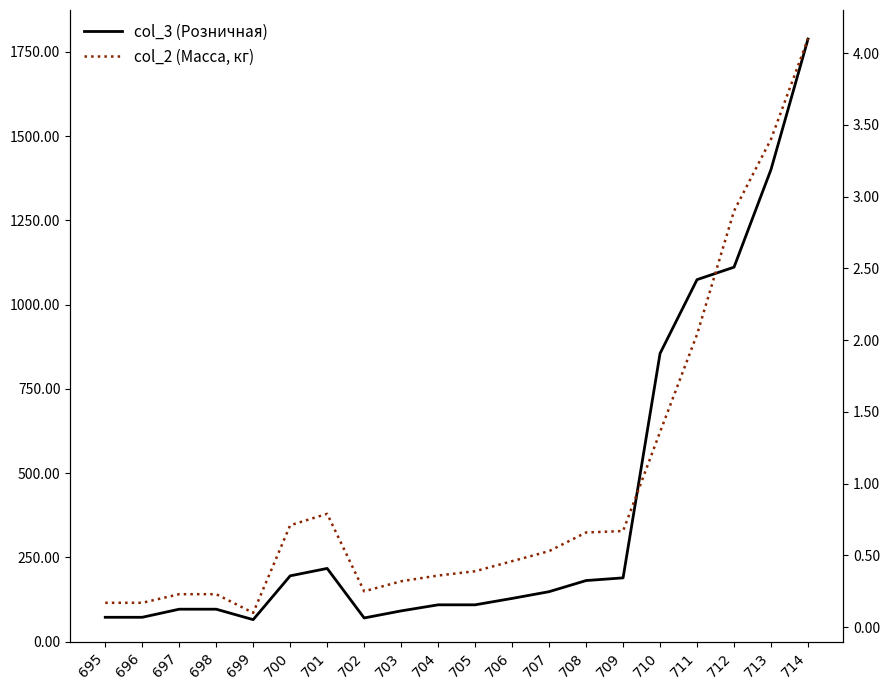

Which category has the highest value in the col_2 (Масса, кг) series?

714